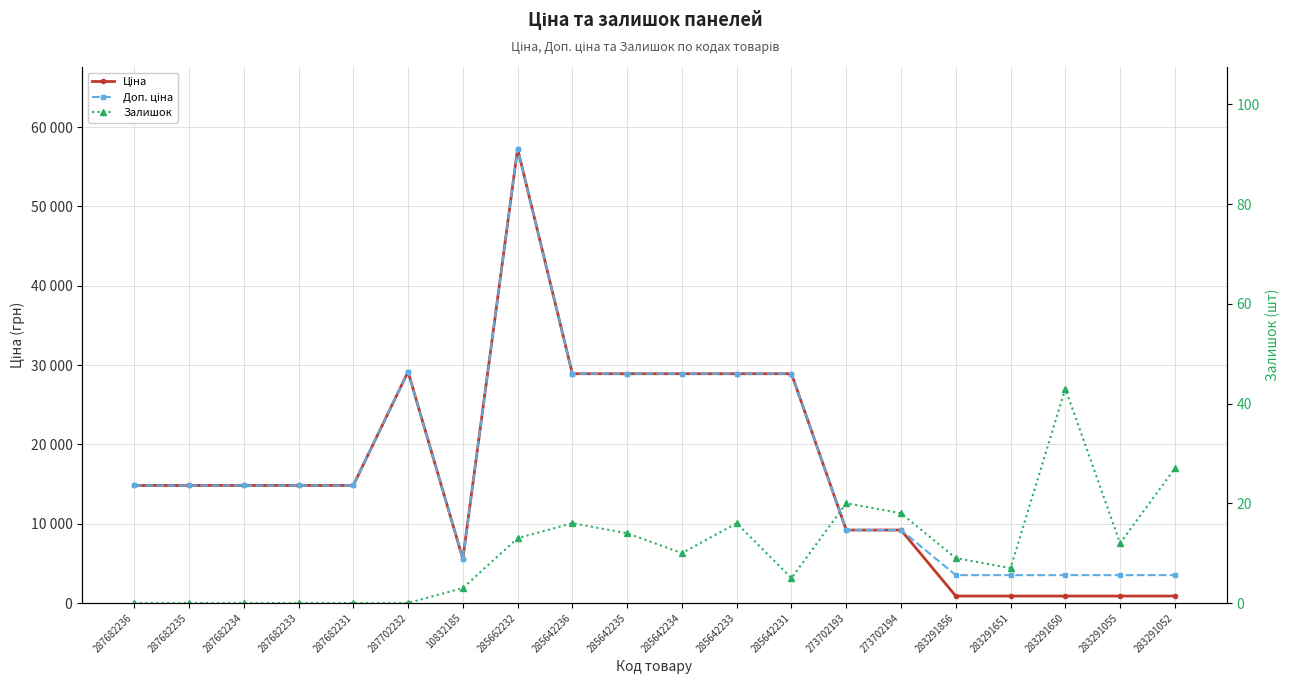

What is the value of the Ціна point at the 7th from the left?

5560.3